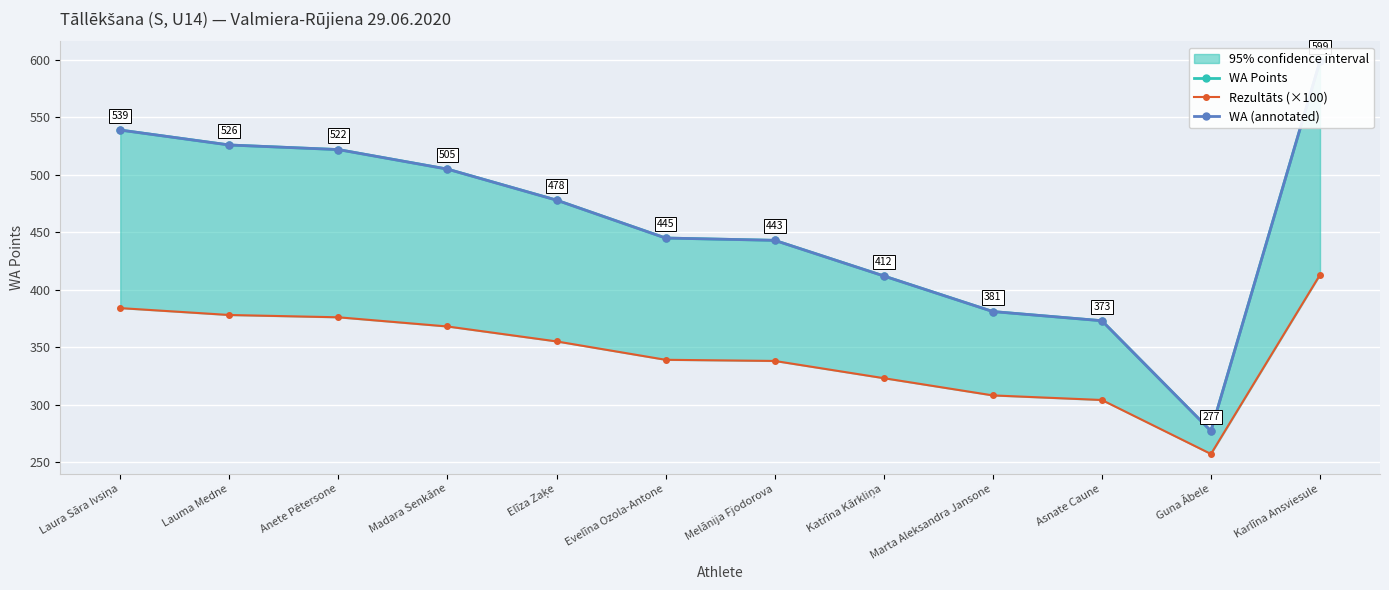

True or false: WA (annotated) and WA Points intersect in this chart.

False